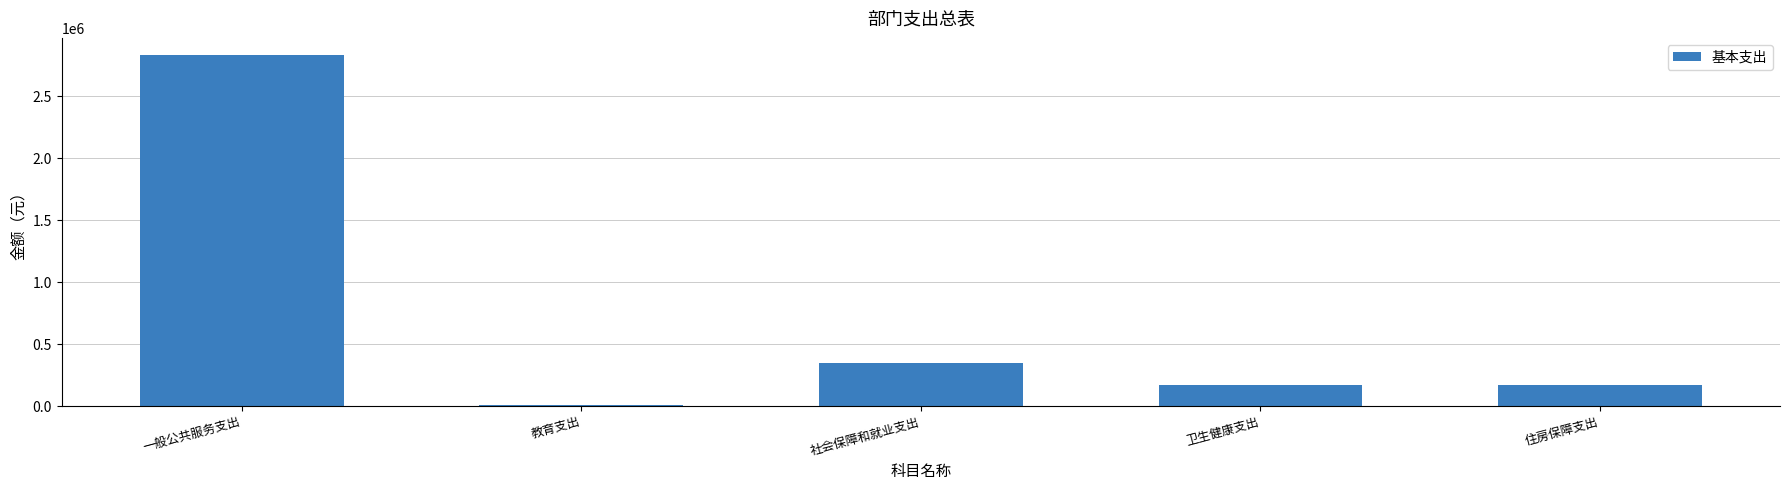

What is the value of the 3rd bar from the left?

347734